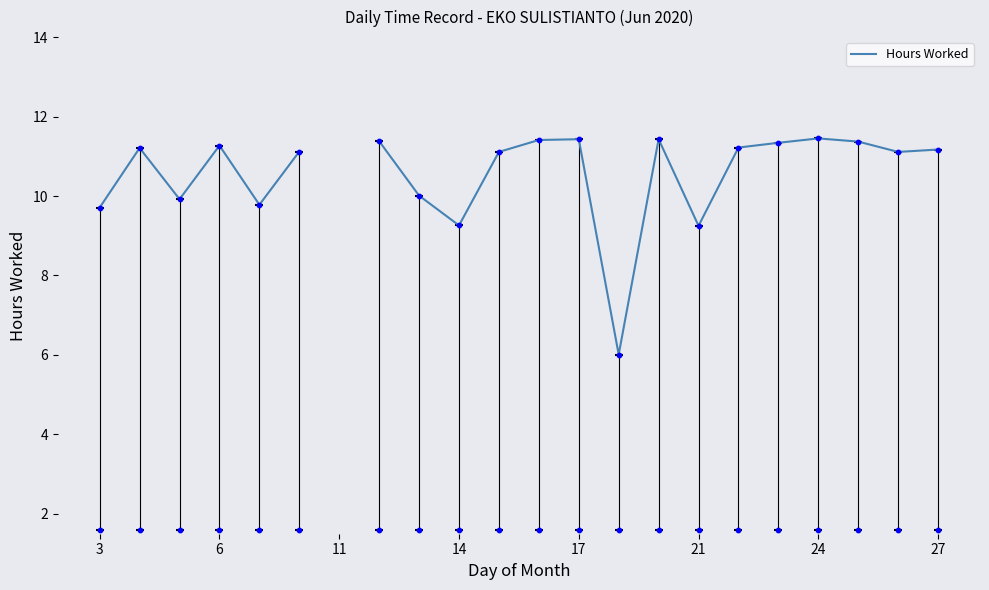

Which has a higher value, 19 or 11?

11